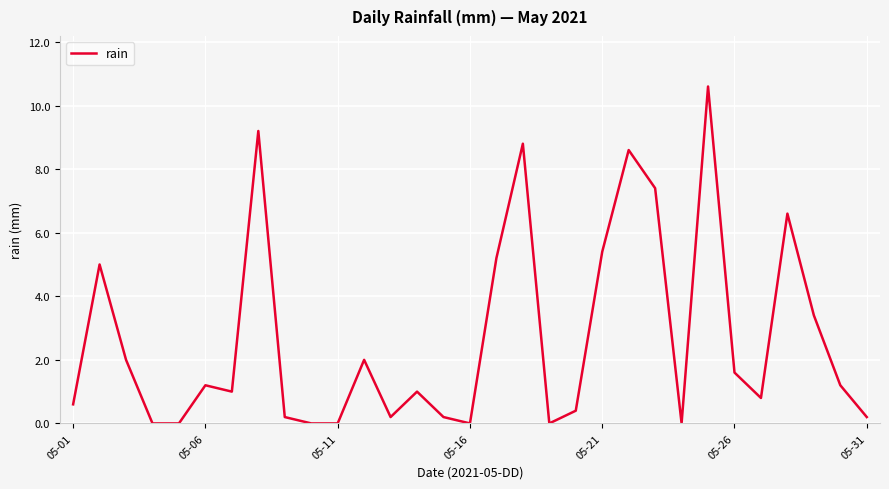

What is the maximum value shown in the chart?

10.6